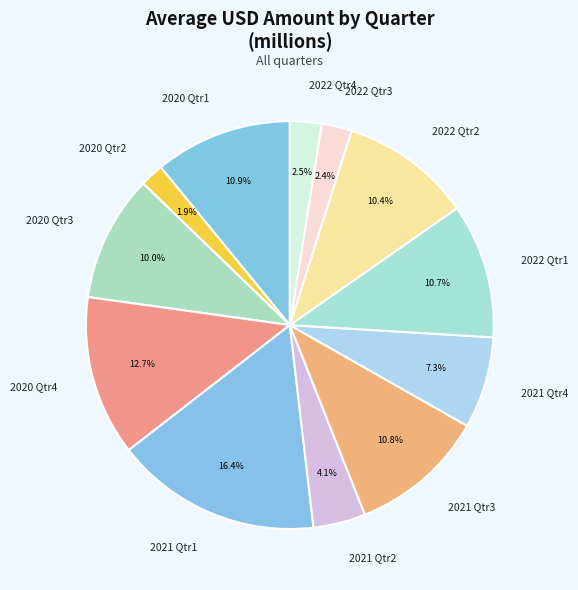

What is the ratio of the value at 2020 Qtr1 to the value at 2020 Qtr3?

1.1